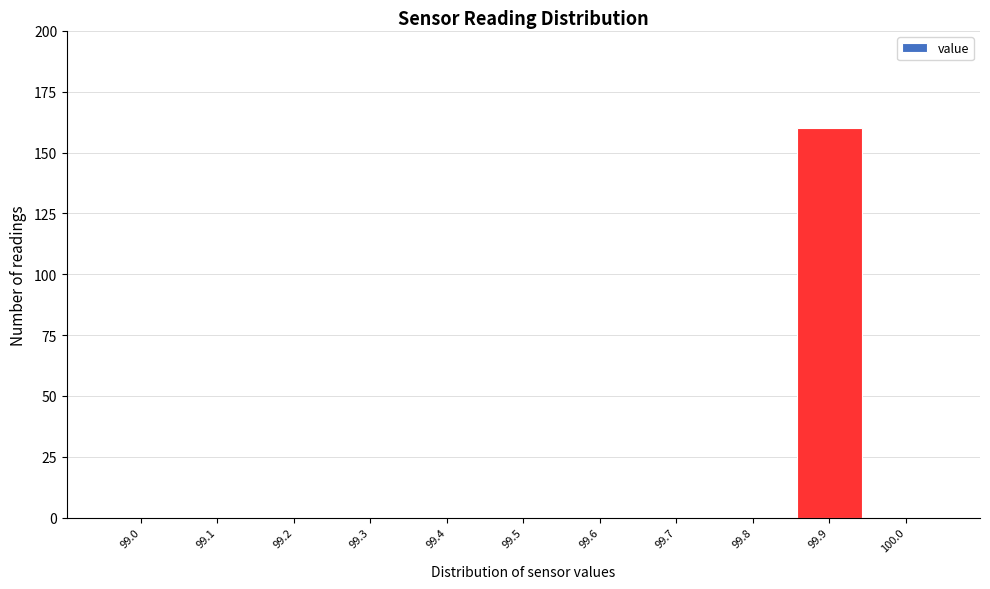

Reading left to right, transcribe all the data shown in this chart.

99.0=0	99.1=0	99.2=0	99.3=0	99.4=0	99.5=0	99.6=0	99.7=0	99.8=0	99.9=160	100.0=0